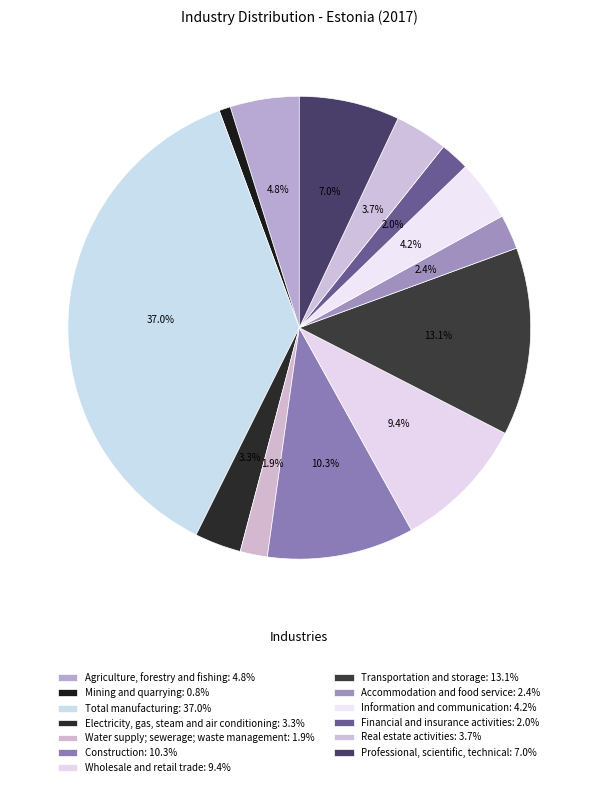

Is the sum of Agriculture, forestry and fishing and Construction greater than half?

No